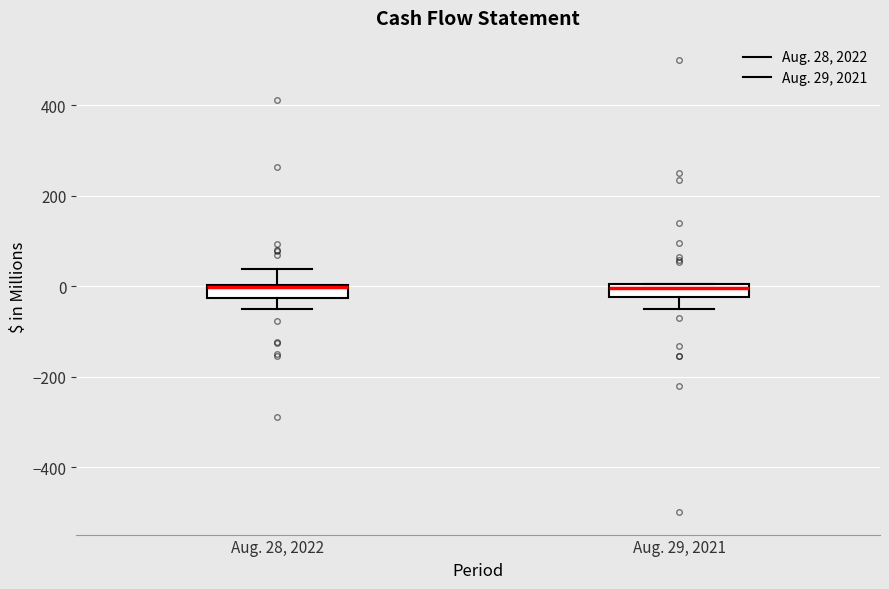

Where does the upper whisker of the box for Aug. 28, 2022 end on the y-axis? The values are not printed on the chart, so give them approximately, as read against the axis.

40